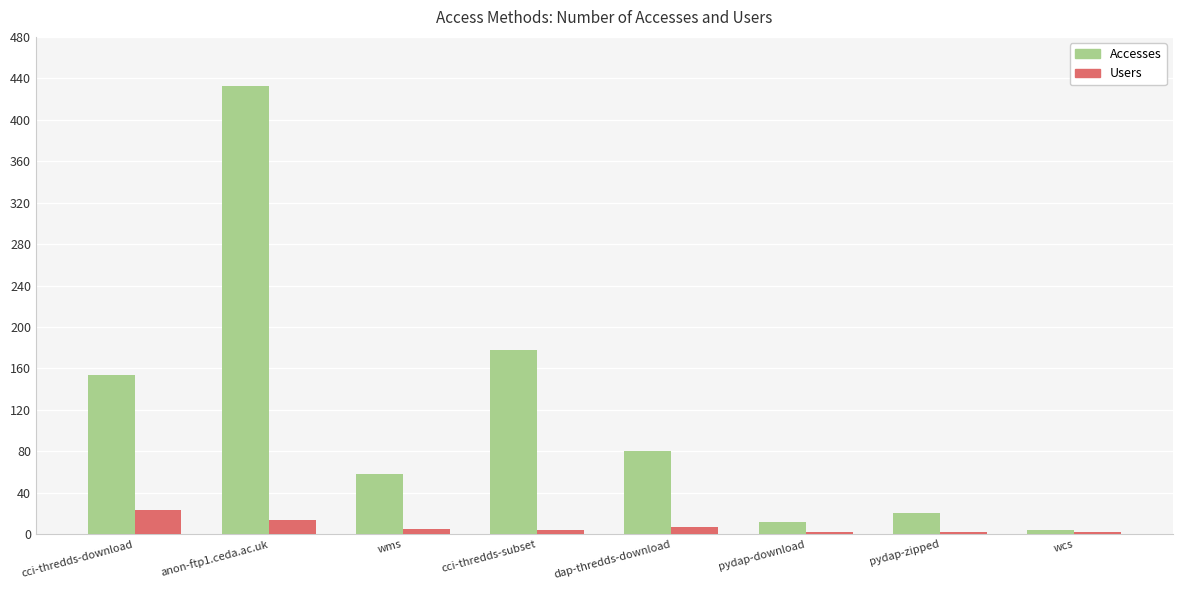

What is the value of the Accesses bar at the 5th from the left?

80